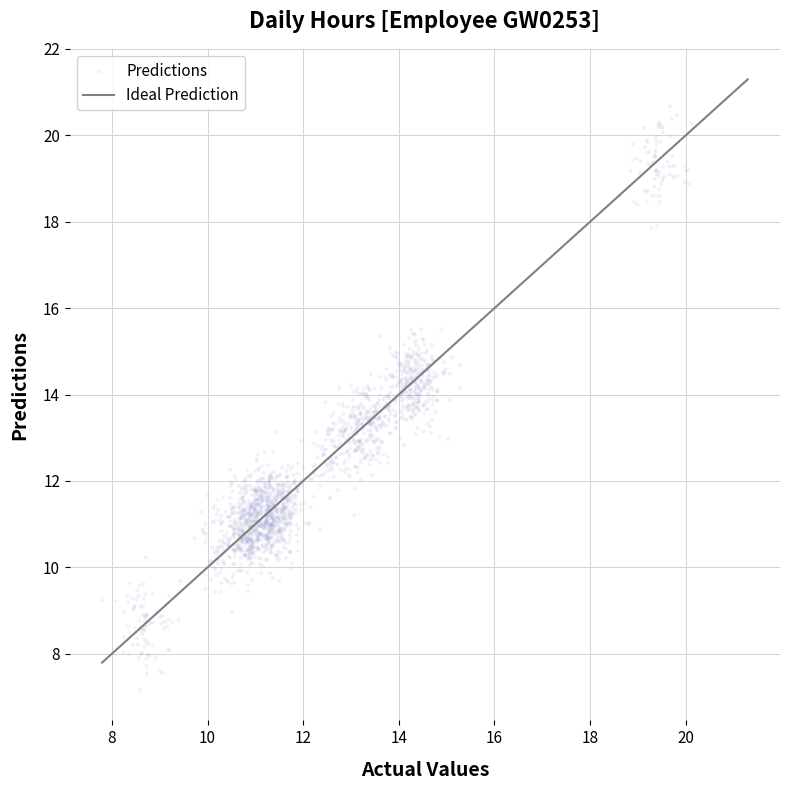

What is the range of Y values (max minus min)?

13.5